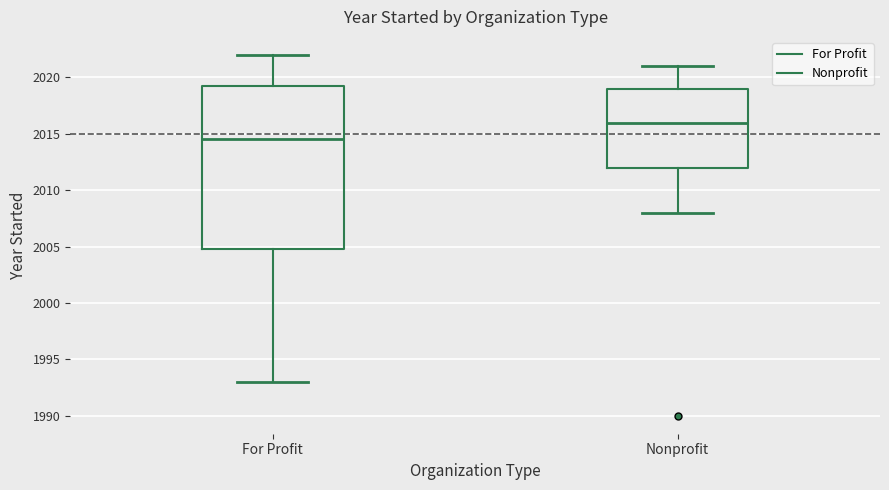

Which box has the highest median line?

Nonprofit